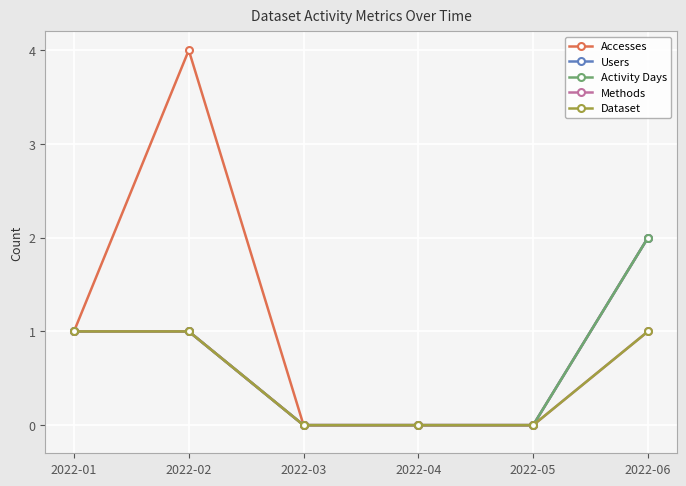

At which label does Dataset reach its peak?

2022-01